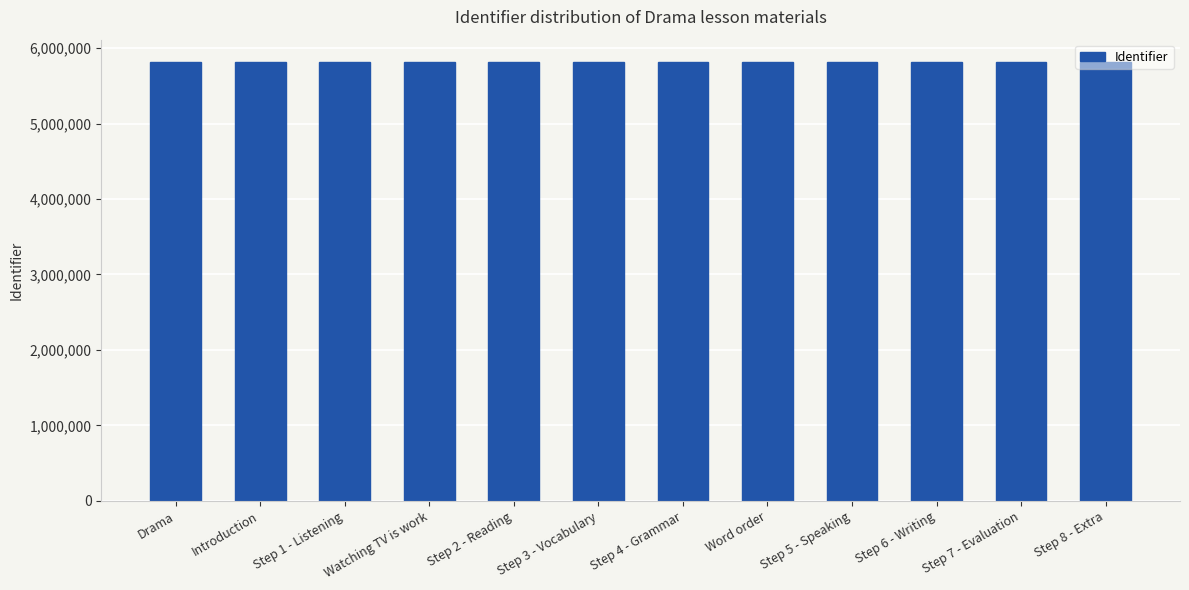

What is the ratio of the value at Step 4 - Grammar to the value at Step 7 - Evaluation?

1.0